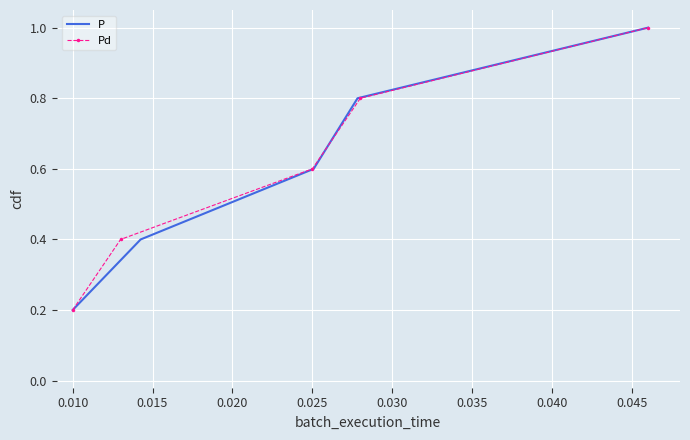

What are all the series names shown in the legend?

P, Pd